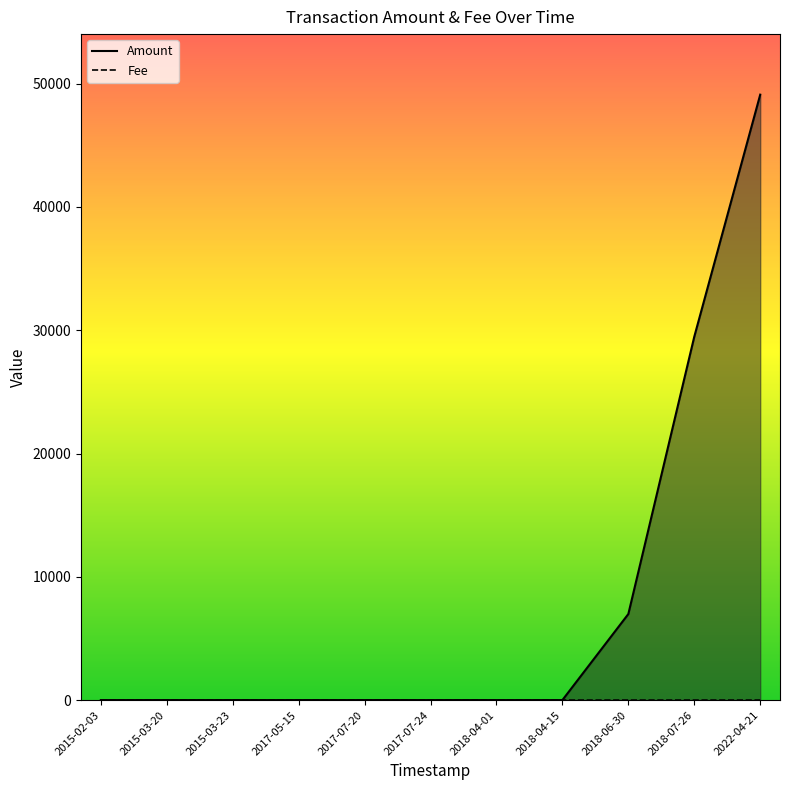

Which category has the highest value across all series?

2022-04-21